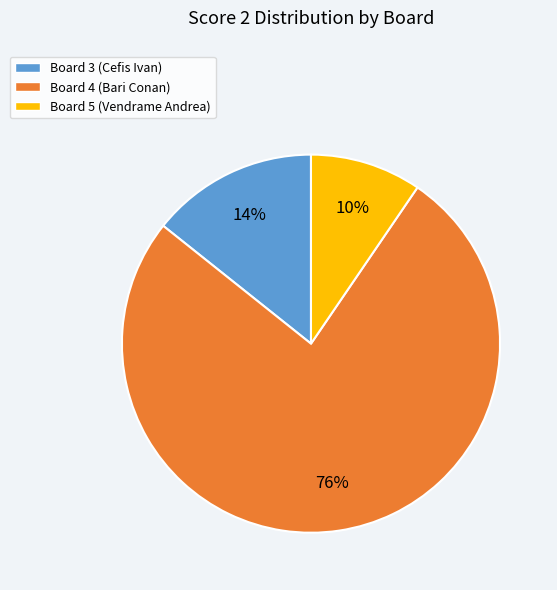

Rank the categories by value from highest to lowest.

Board 4 (Bari Conan), Board 3 (Cefis Ivan), Board 5 (Vendrame Andrea)